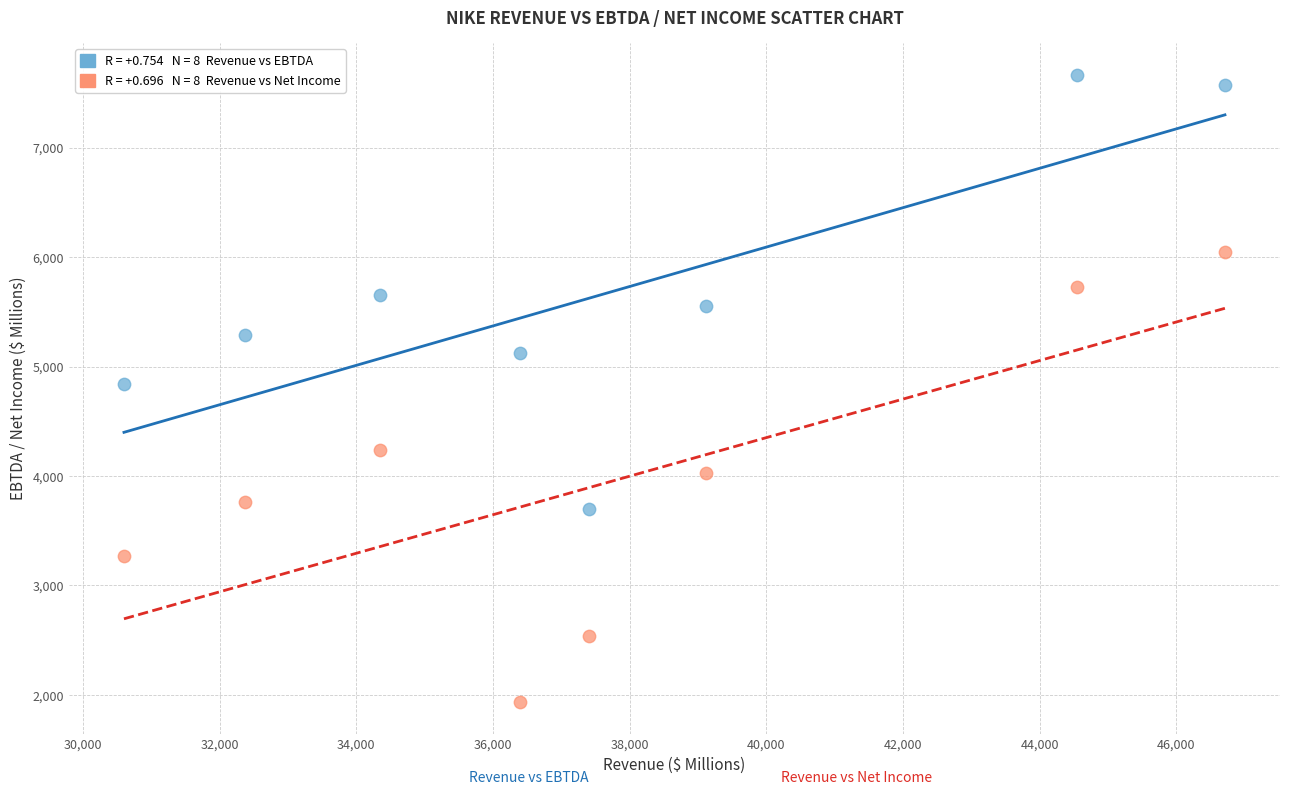

Across all data points, what is the range of X values (max minus min)?

16109